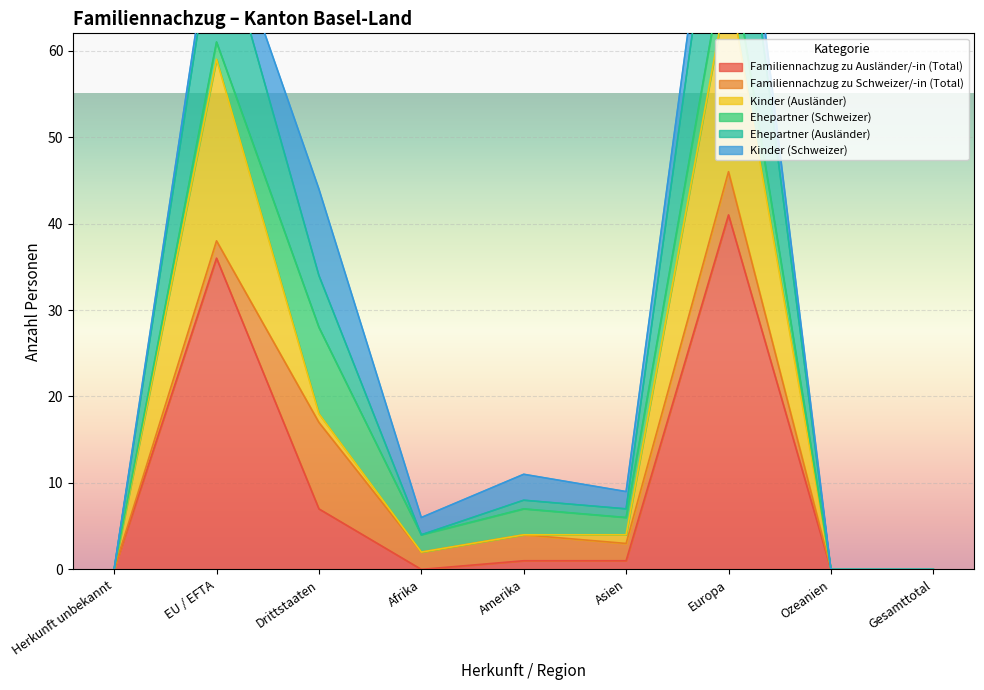

True or false: Familiennachzug zu Ausländer/-in (Total) and Ehepartner (Ausländer) cross at least once.

False